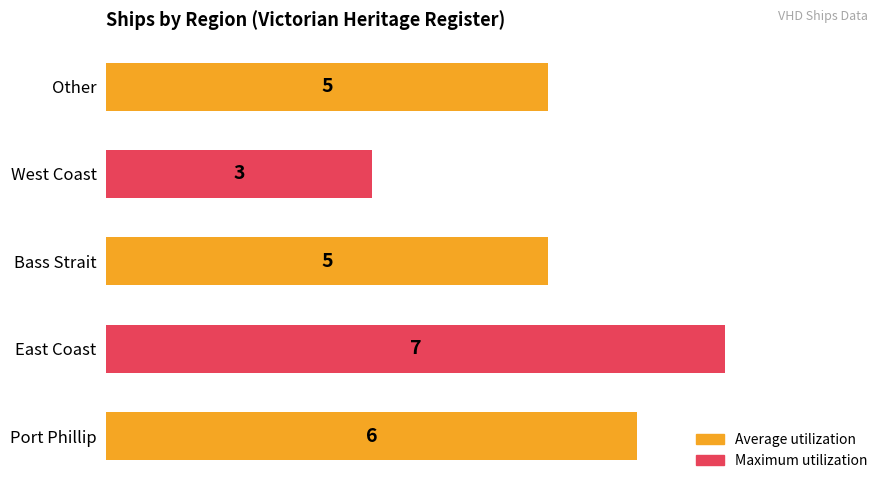

What is the greatest value displayed?

7